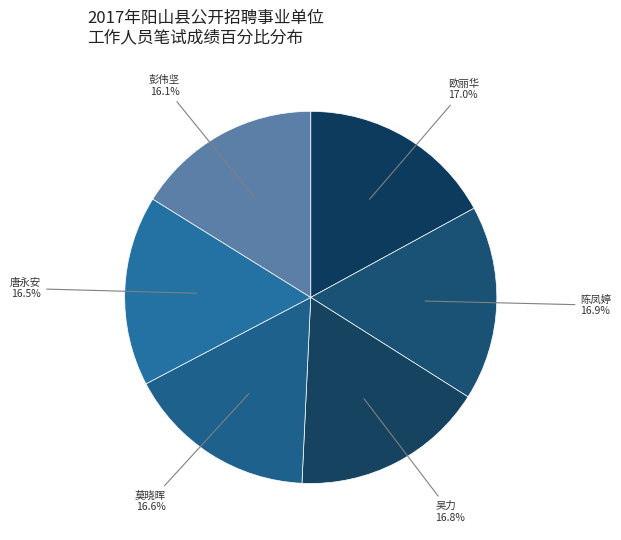

Combined, do 彭伟坚 and 吴力 account for over 50%?

No